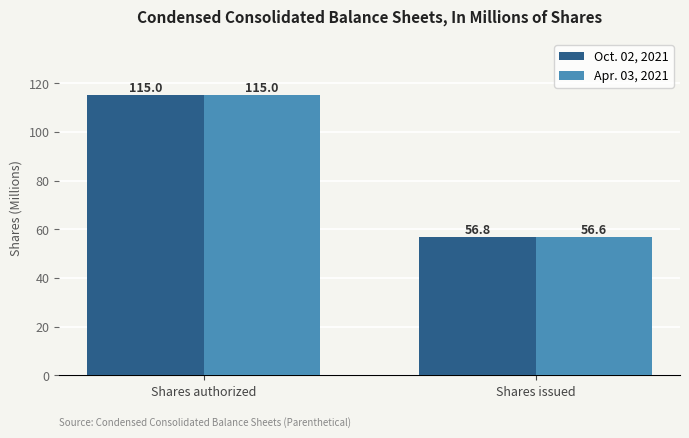

Reading left to right, list all the values displayed in this chart.

Oct. 02, 2021: Shares authorized=115.0	Shares issued=56.8
Apr. 03, 2021: Shares authorized=115.0	Shares issued=56.6